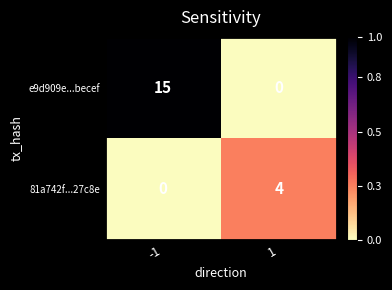

Rank the series at -1 from lowest to highest value.

81a742f...27c8e, e9d909e...becef